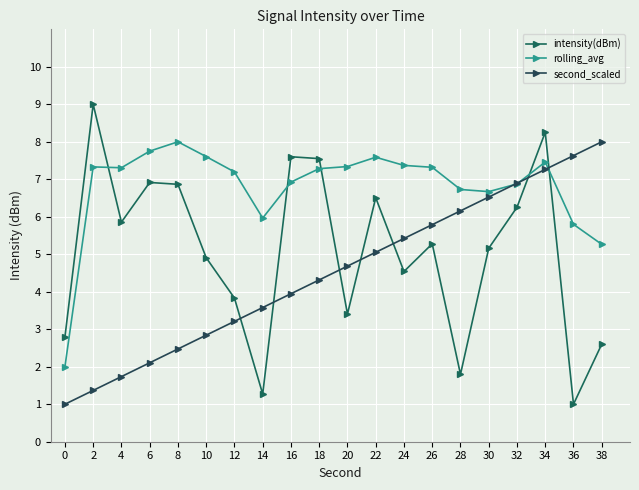

What is the lowest value of the rolling_avg series?

2.0